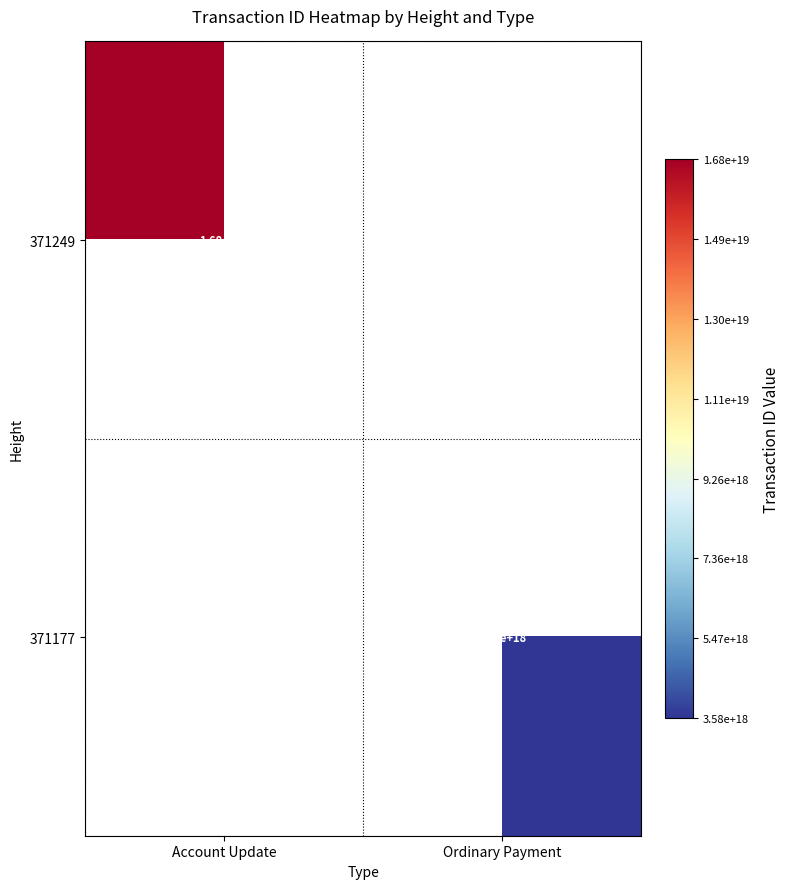

What is the smallest value displayed?

3580357780795316736.0